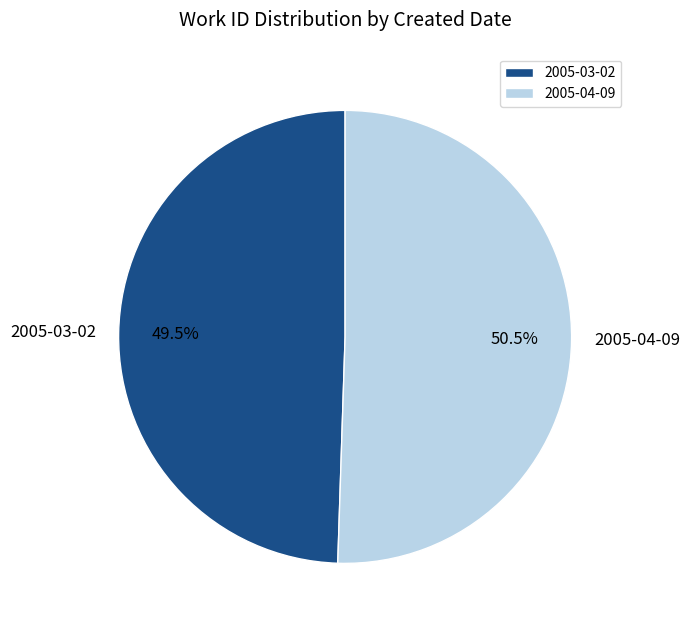

The 2005-03-02 slice represents 59% of the pie. True or false?

False